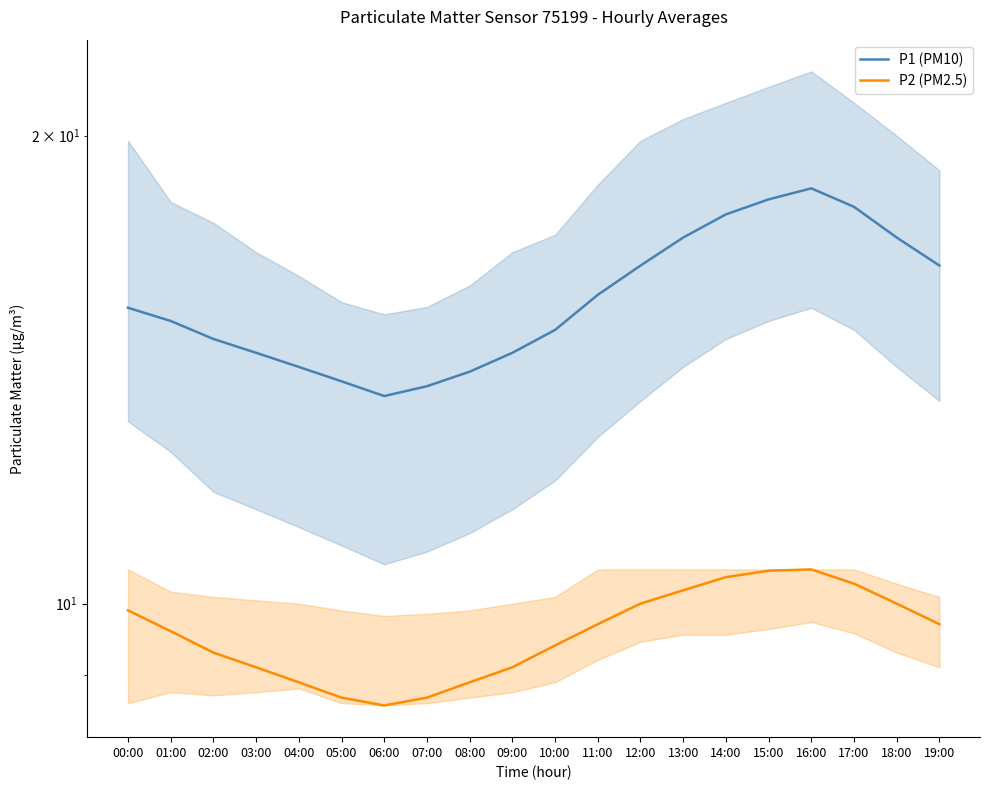

What is the highest value of the P1 (PM10) series?

18.5